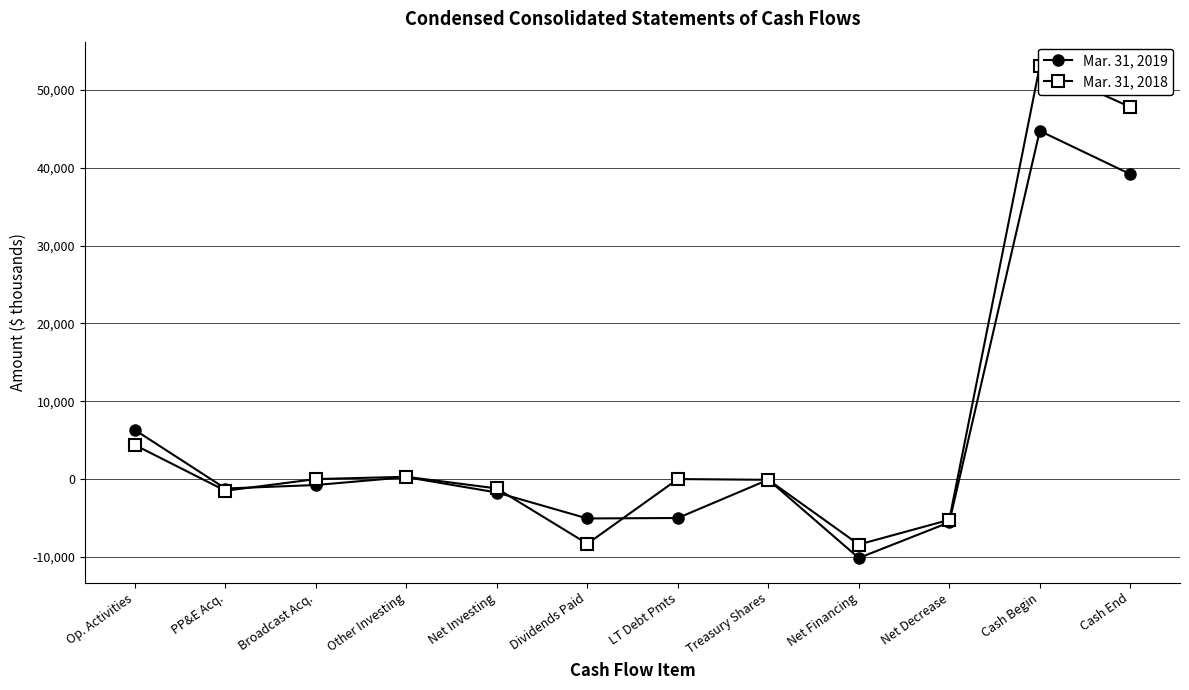

What is the label of the 11th point from the right?

PP&E Acq.